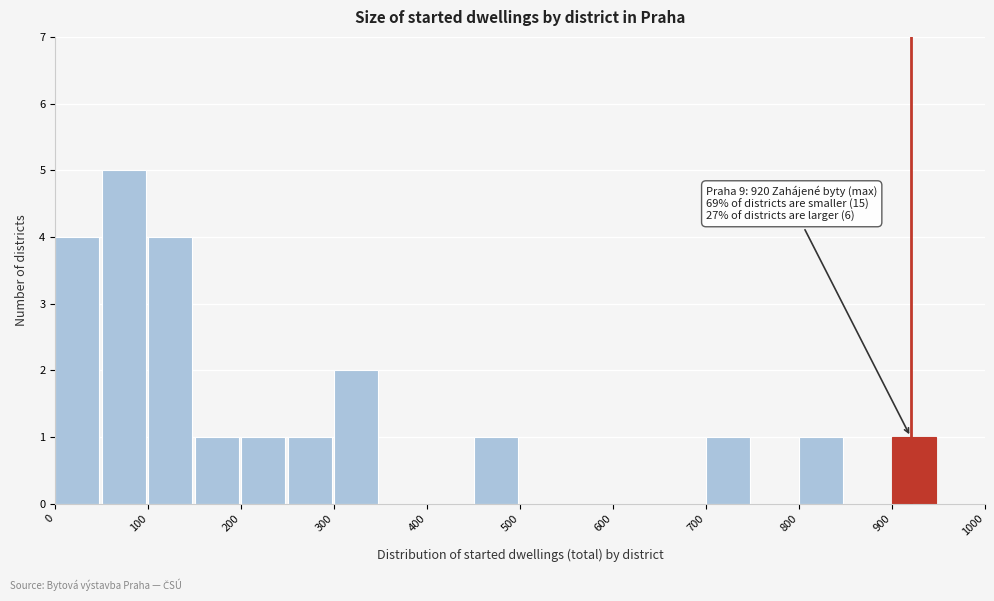

Which range on the x-axis has the tallest bar?

50 to 100